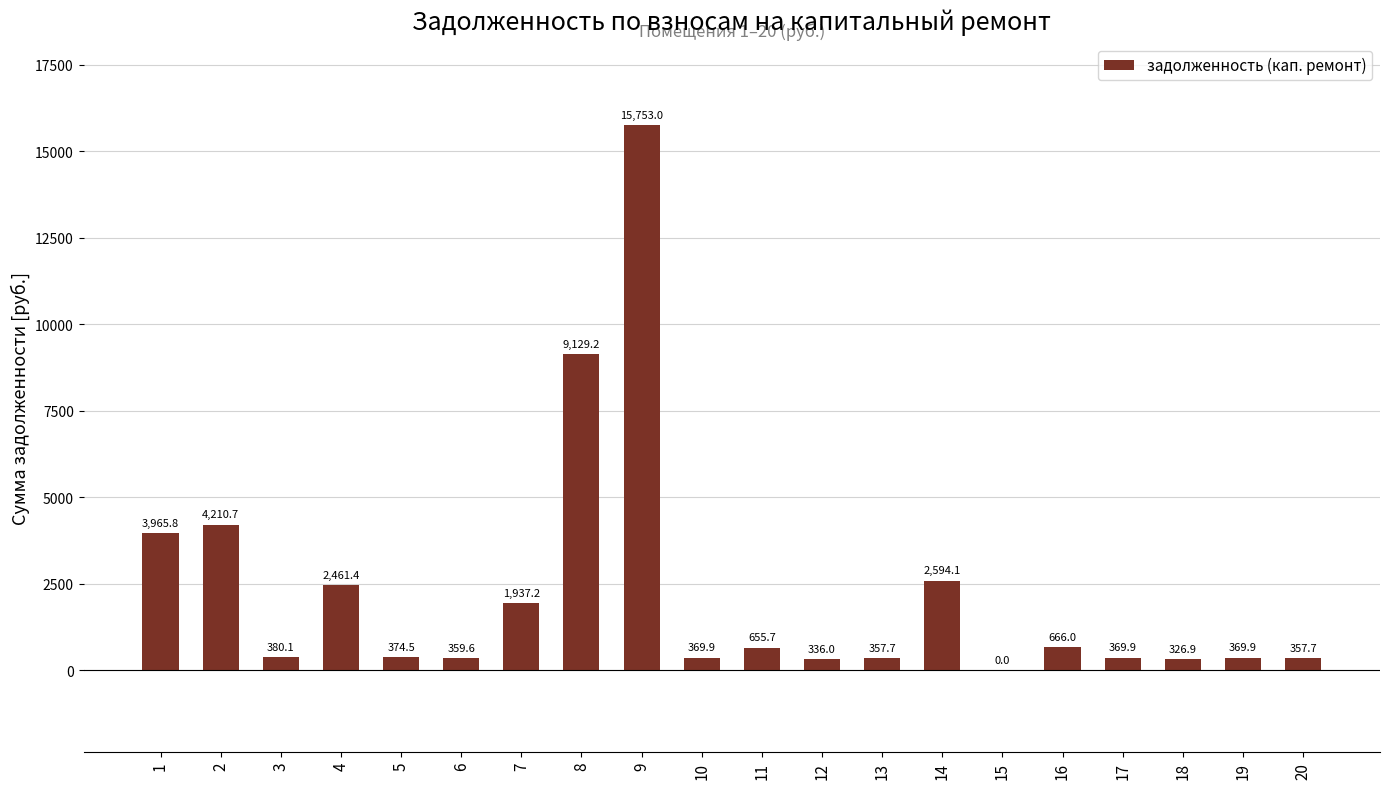

The chart shows a value of 1304.5 at 2. True or false?

False